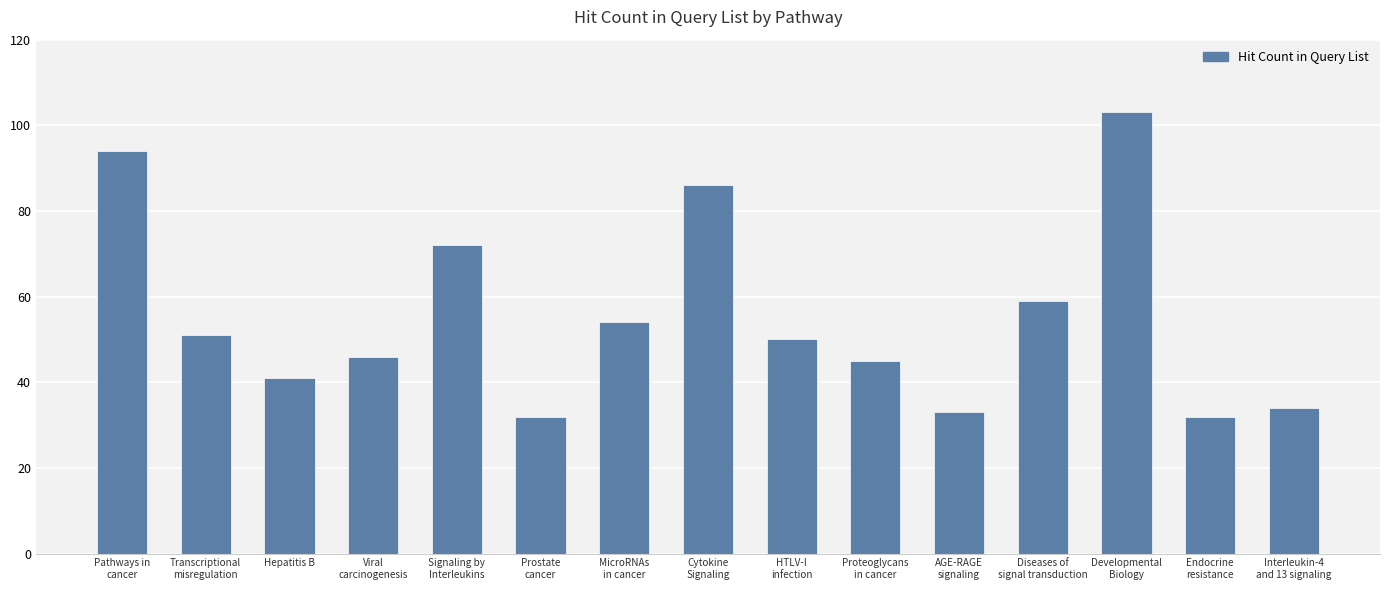

Which category has the highest value across all series?

Developmental
Biology